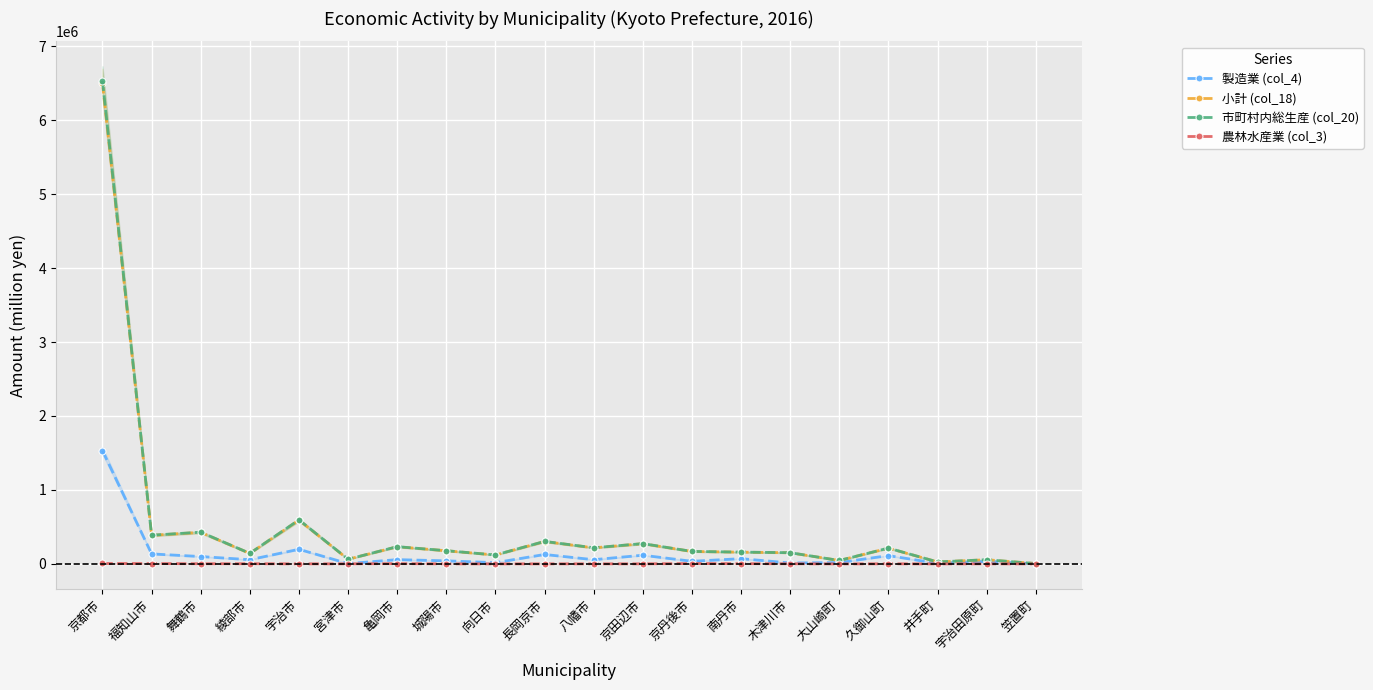

True or false: 小計 (col_18) and 製造業 (col_4) cross at least once.

False